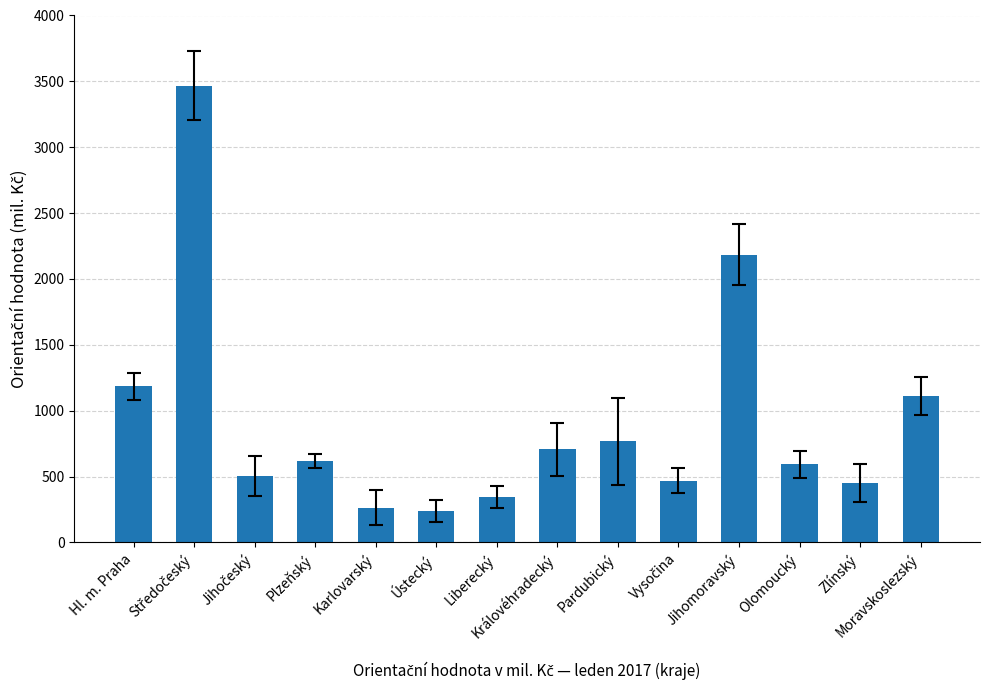

What is the greatest value displayed?

3467